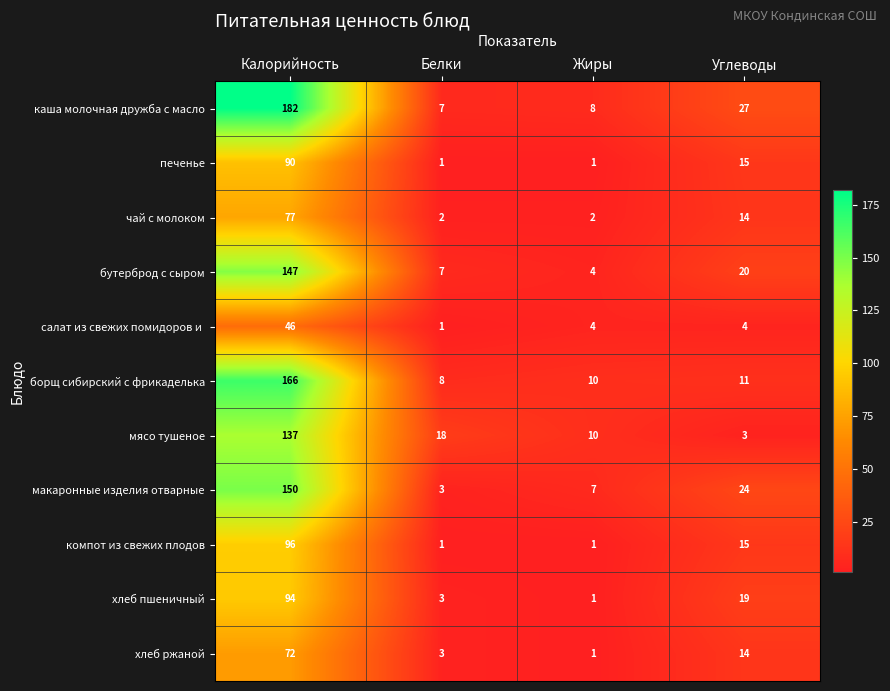

How many data points in хлеб пшеничный are less than 19?

2